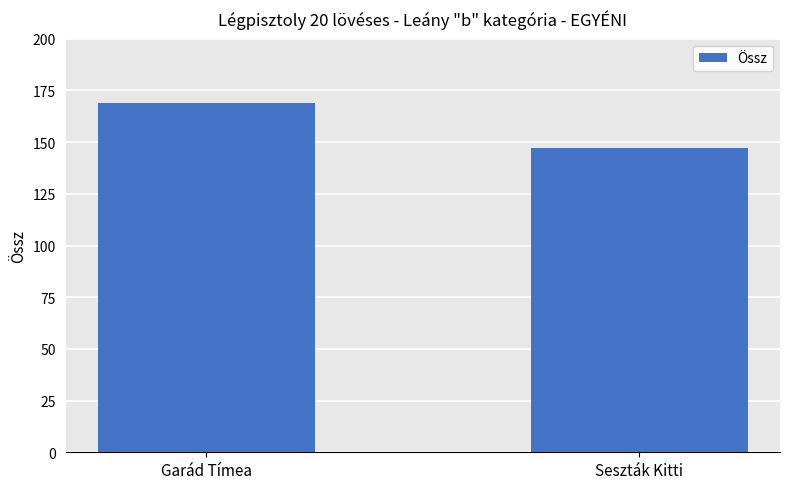

Rank the categories by value from highest to lowest.

Garád Tímea, Seszták Kitti